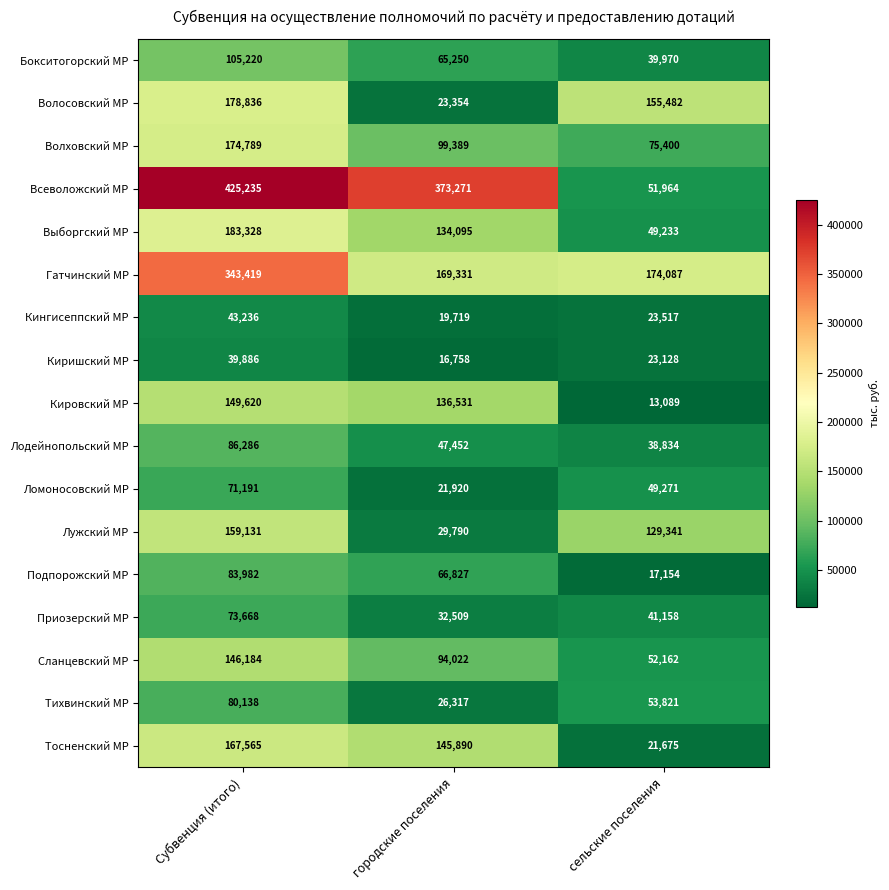

What is the difference between the highest and lowest values at Субвенция (итого)?

385349